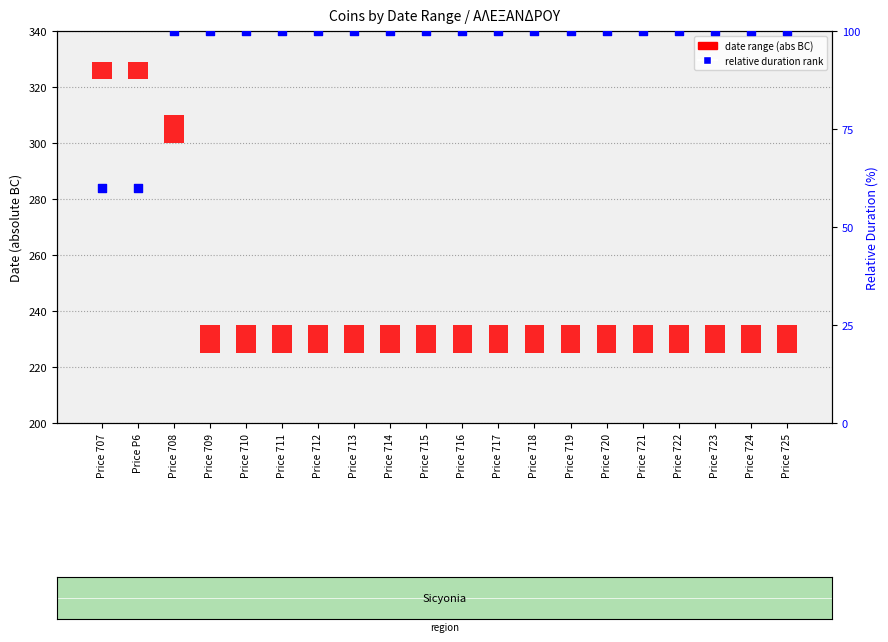

Which series contains the lowest Y value?

date range (abs BC)